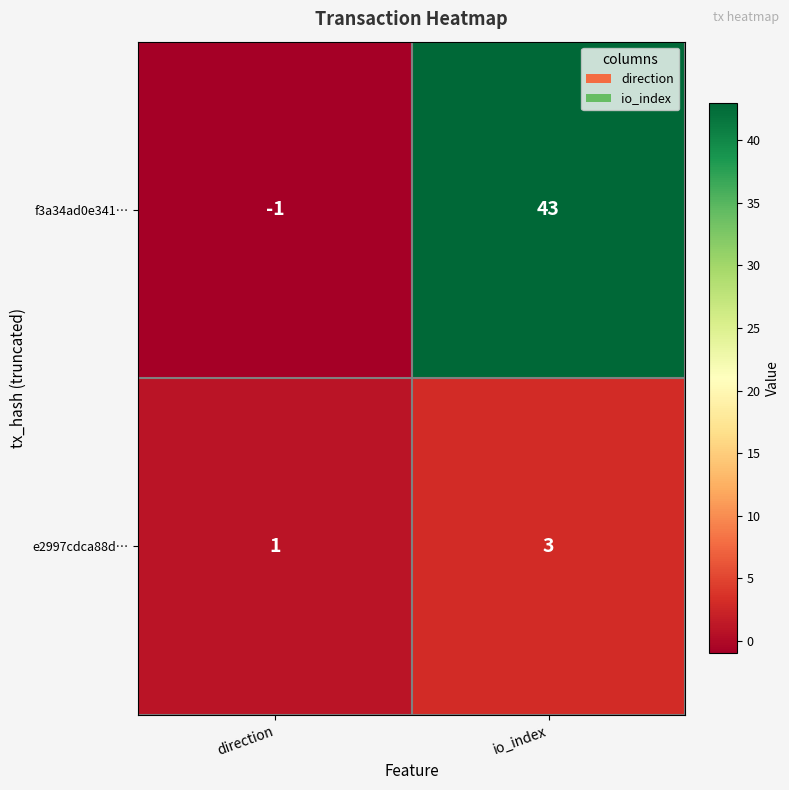

What is the sum of all e2997cdca88d… values?

4